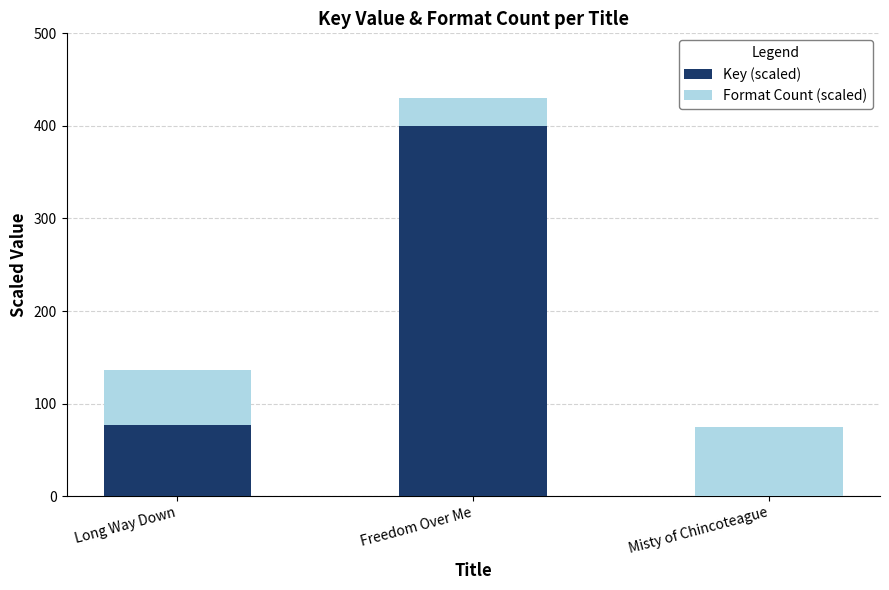

At which label does Key (scaled) reach its peak?

Freedom Over Me